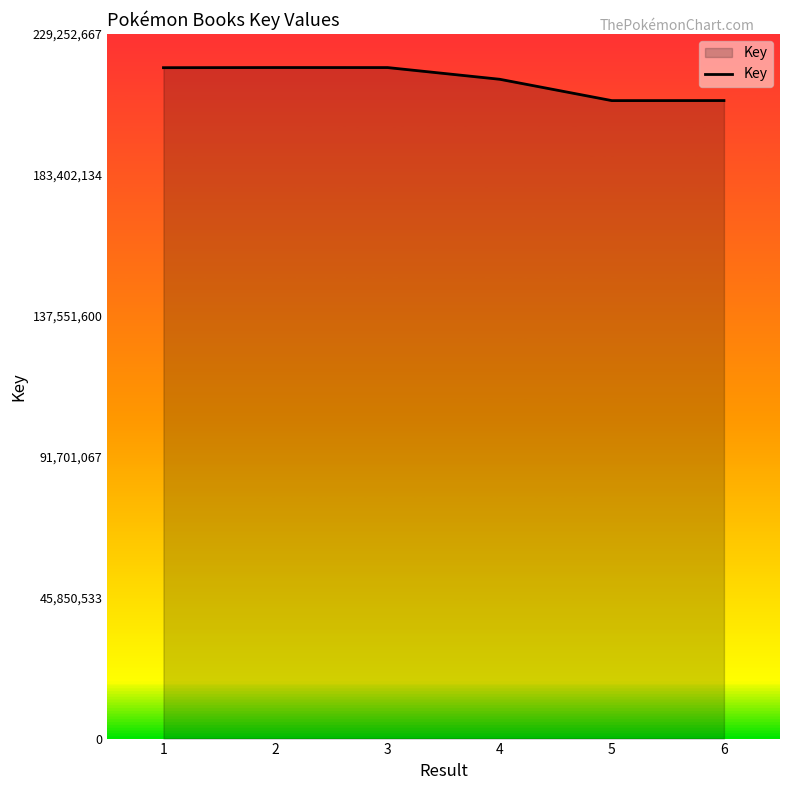

What is the maximum value shown in the chart?

218335874